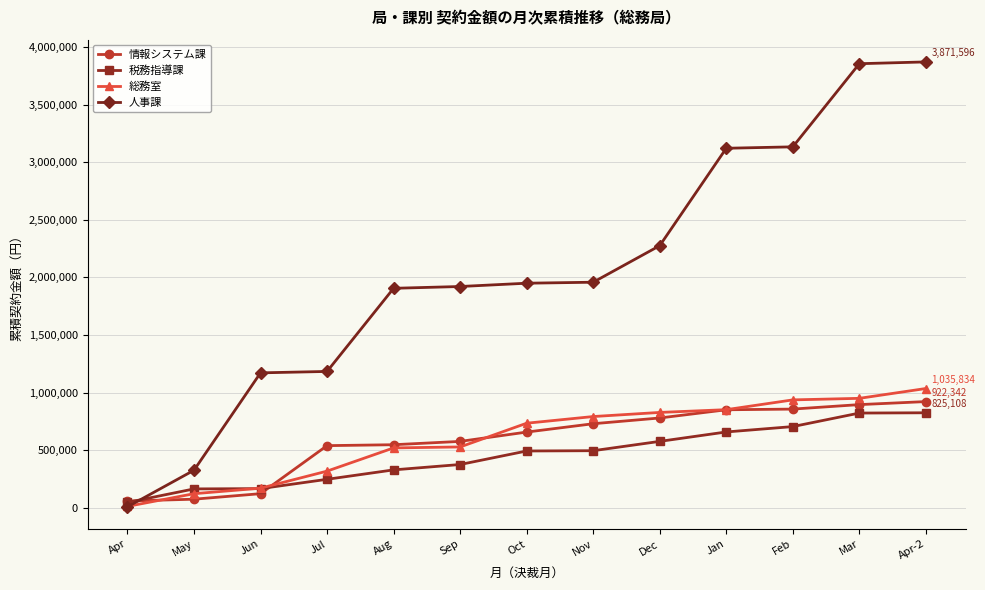

What is the maximum value shown in the chart?

3871596